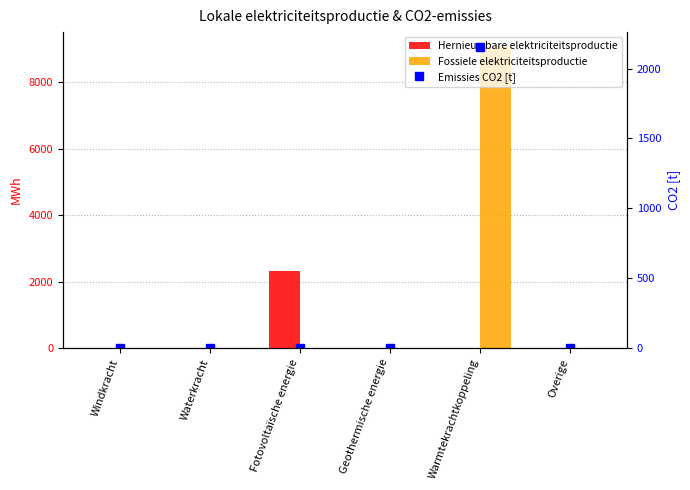

What is the label of the 4th bar from the left?

Geothermische energie